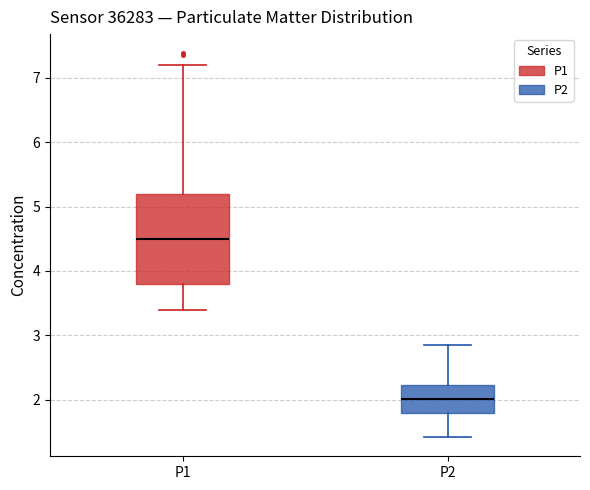

Which box has the highest median line?

P1